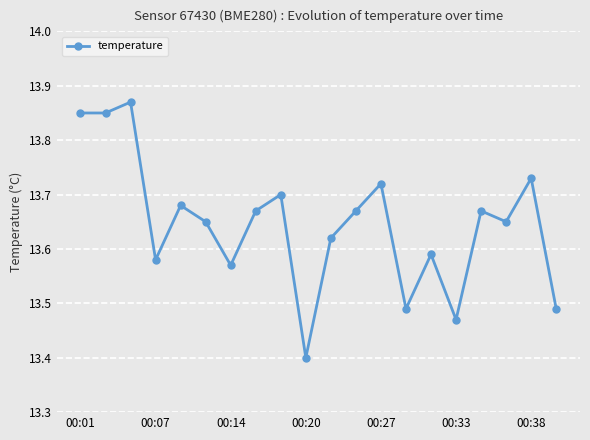

What is the smallest value displayed?

13.4